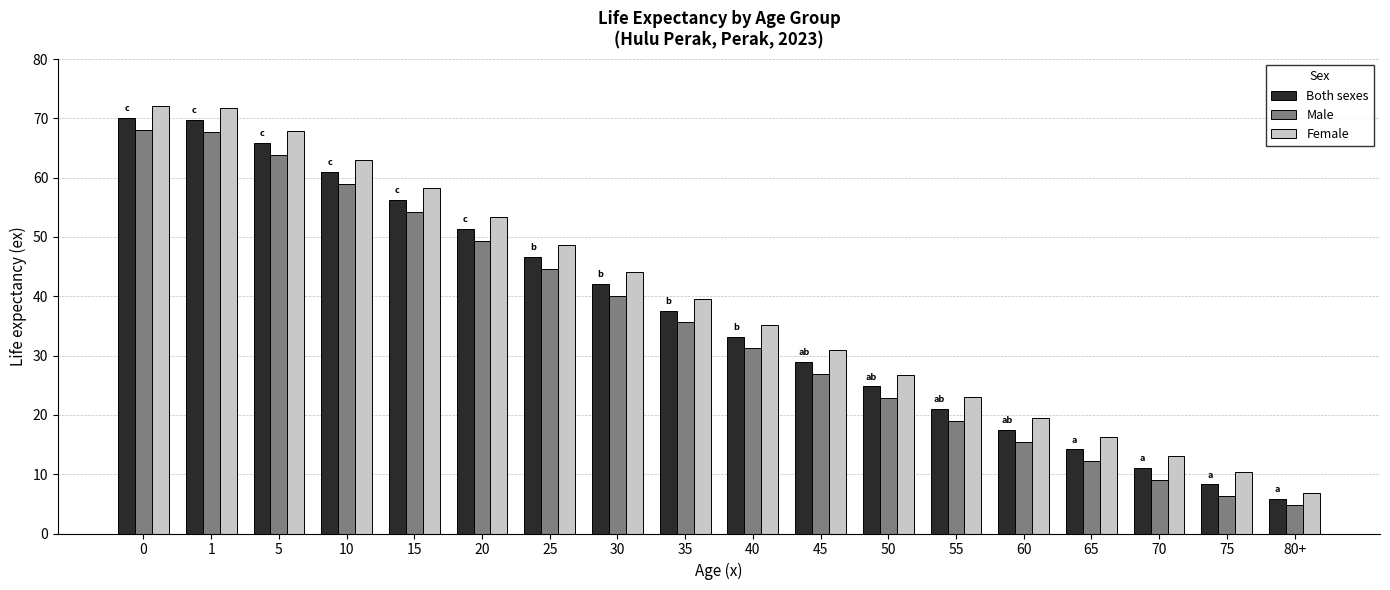

How many data points does each series have?

18